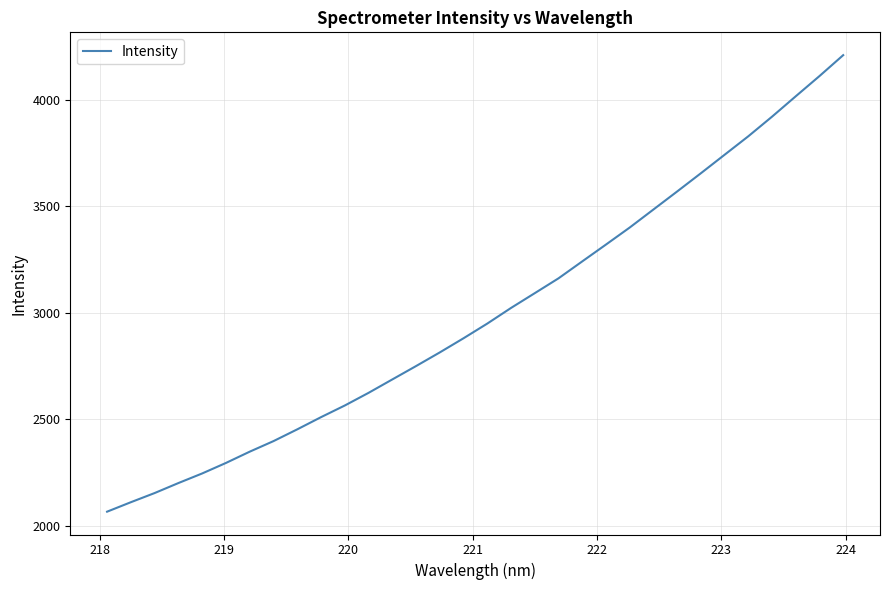

What is the maximum value shown in the chart?

4208.4